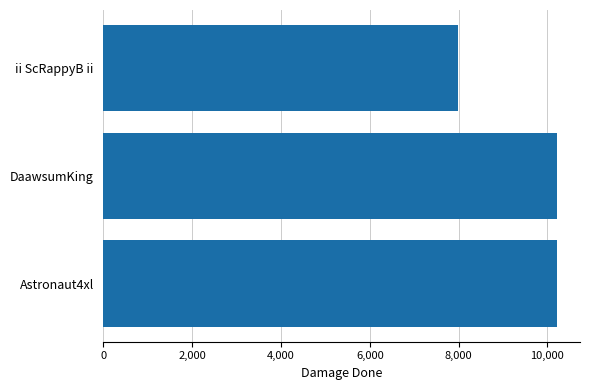

Which has a higher value, ii ScRappyB ii or DaawsumKing?

DaawsumKing